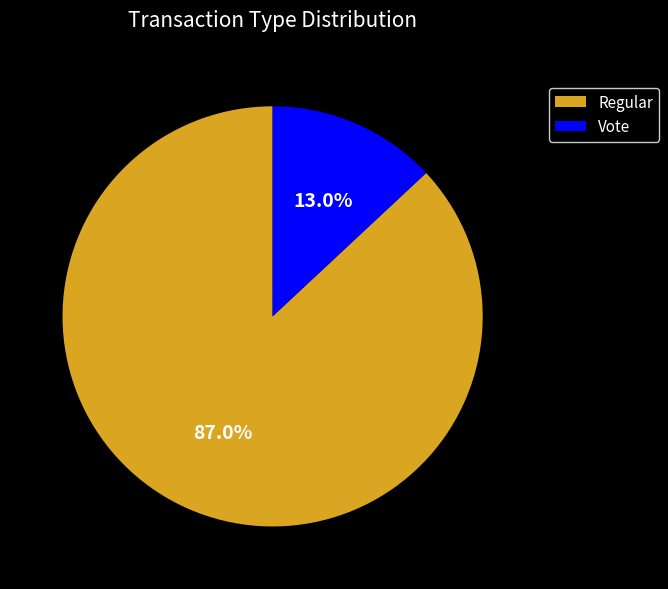

To the nearest percent, what is the average slice percentage?

50%